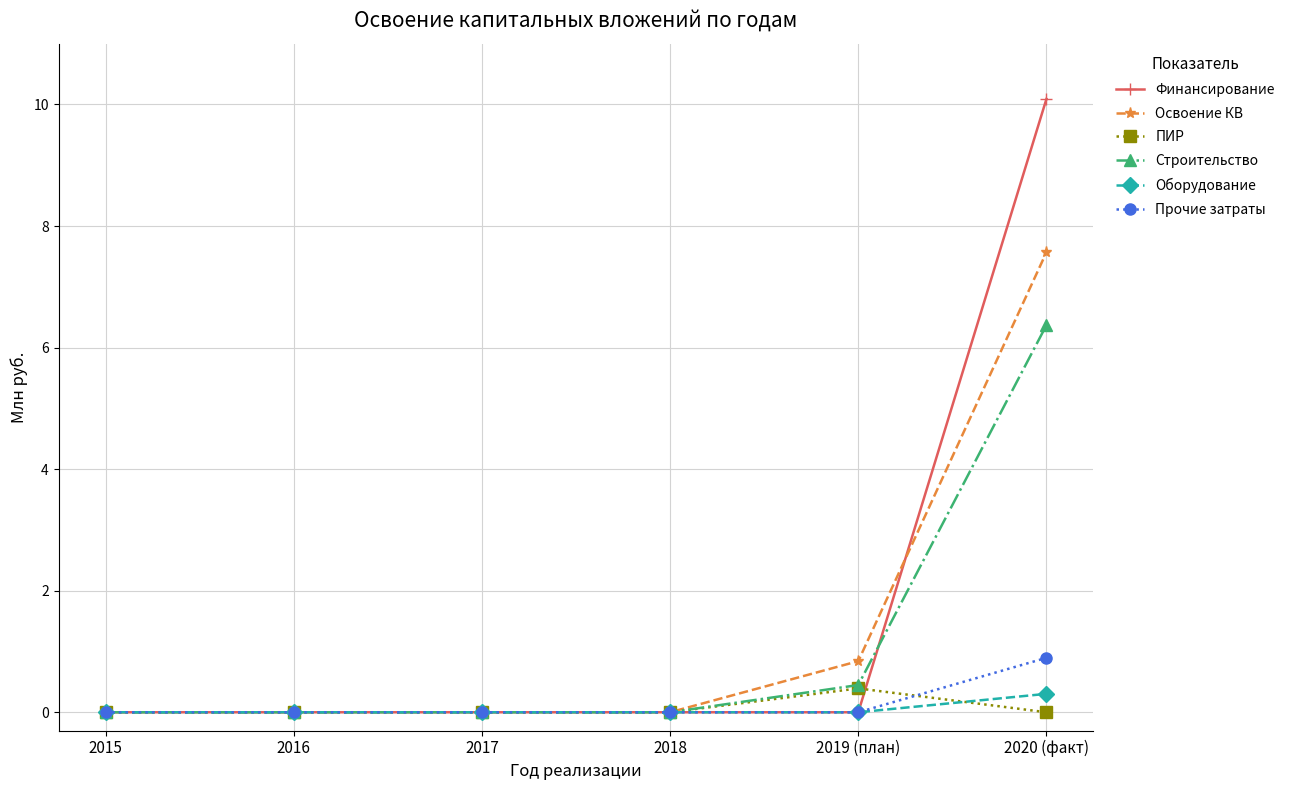

What is the maximum value shown in the chart?

10.1